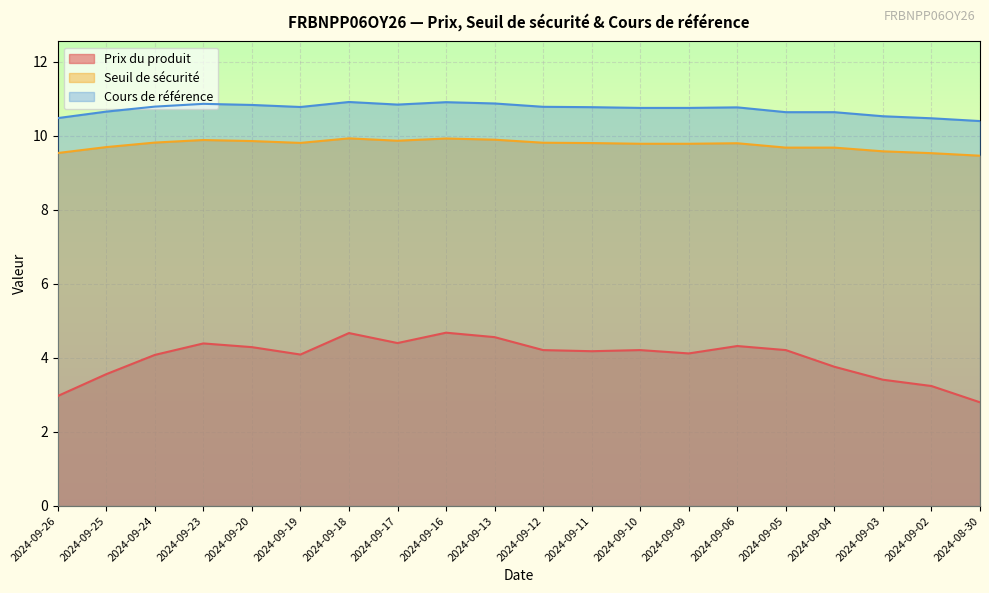

True or false: Cours de référence and Prix du produit cross at least once.

False